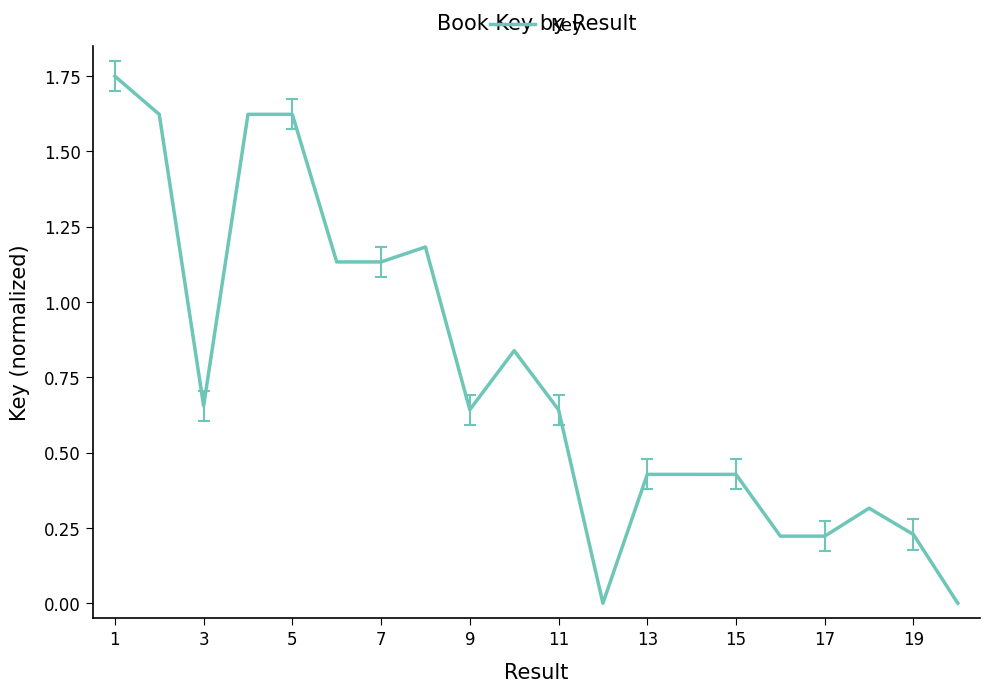

Between 13 and 7, which is larger?

7